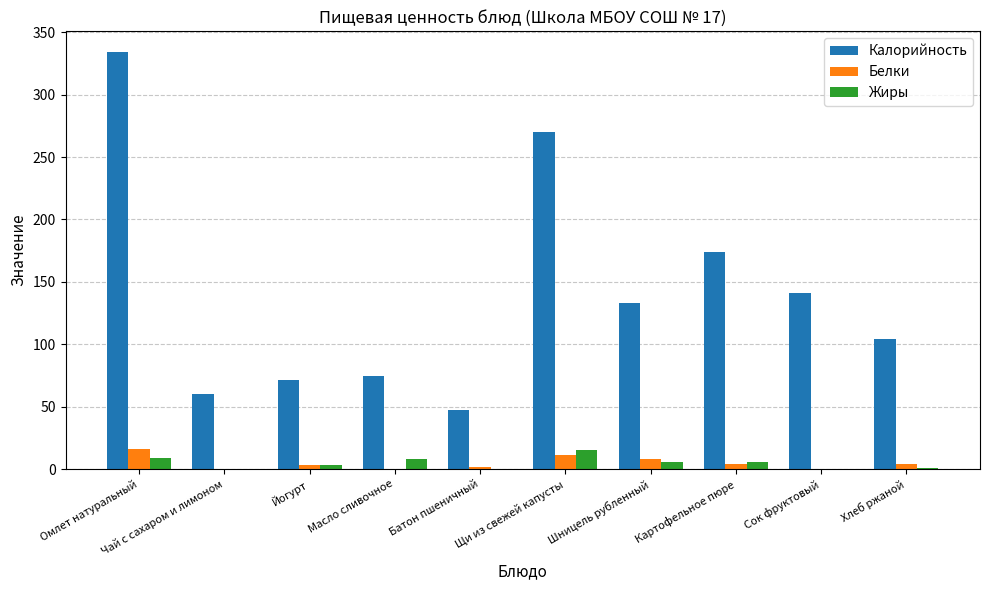

Which series has the largest total across all categories?

Калорийность